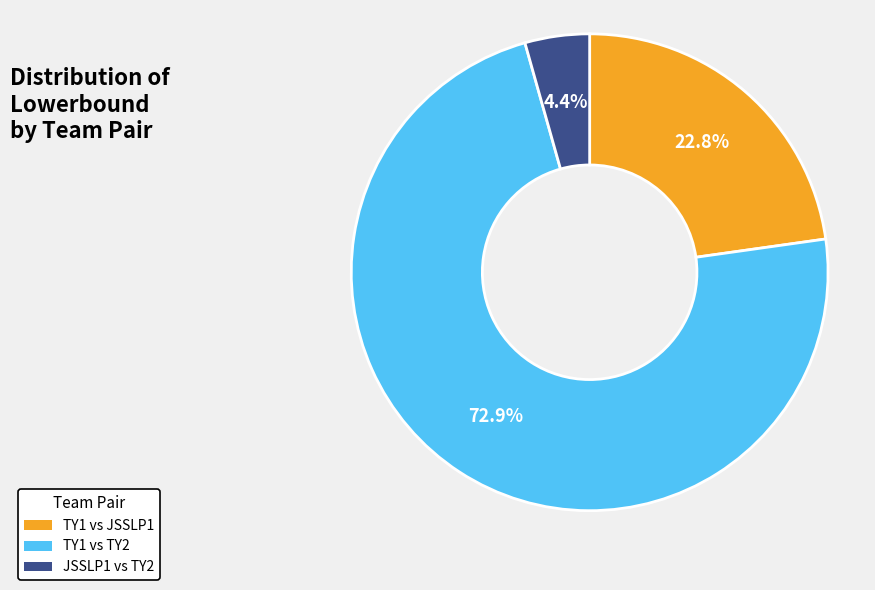

Is there a majority slice in this chart?

Yes